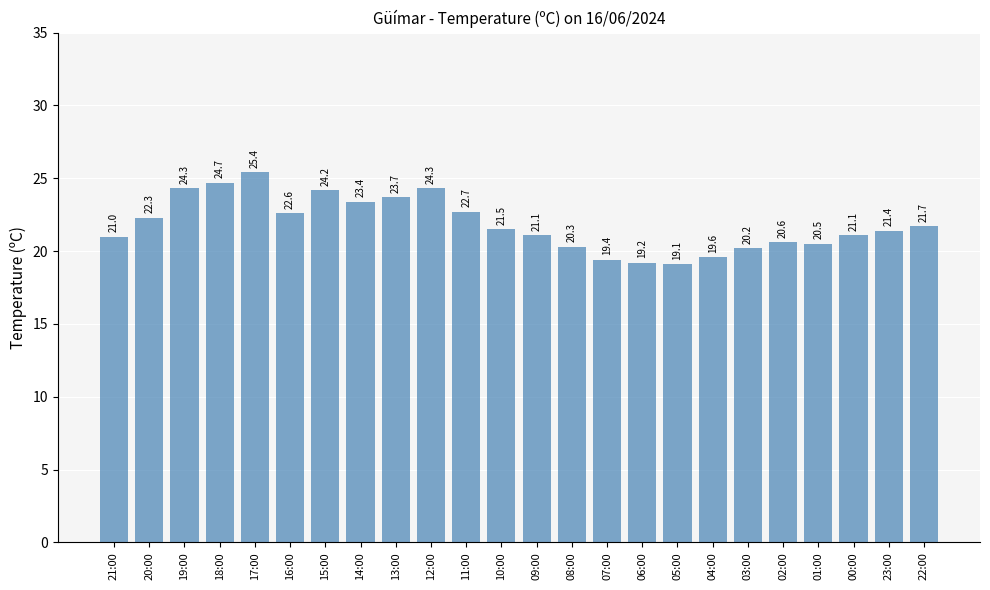

What is the label of the 18th bar from the left?

04:00